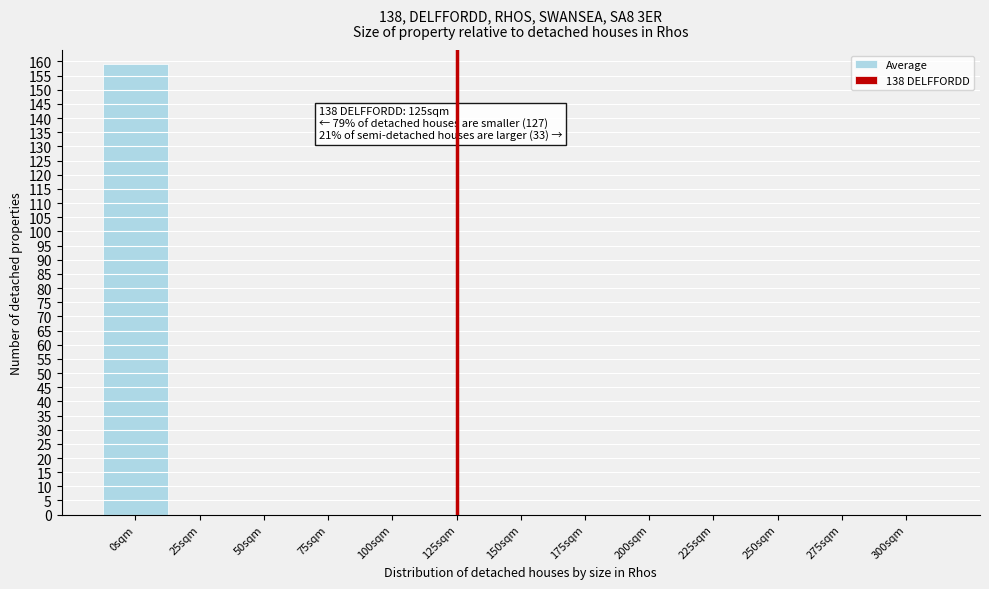

Reading left to right, what are all the values shown in this chart?

0sqm=159	25sqm=0	50sqm=0	75sqm=0	100sqm=0	125sqm=0	150sqm=0	175sqm=0	200sqm=0	225sqm=0	250sqm=0	275sqm=0	300sqm=0